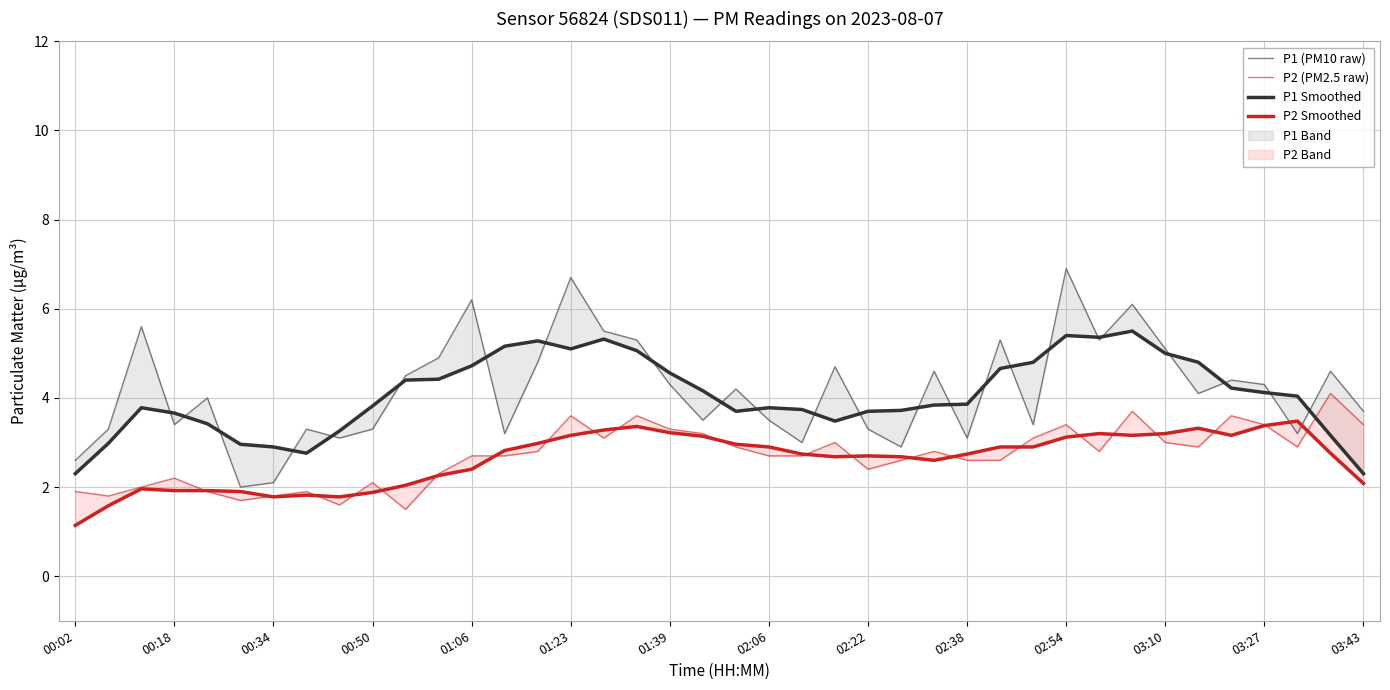

What is the value of the P1 (PM10 raw) point at the 1st from the left?

2.6